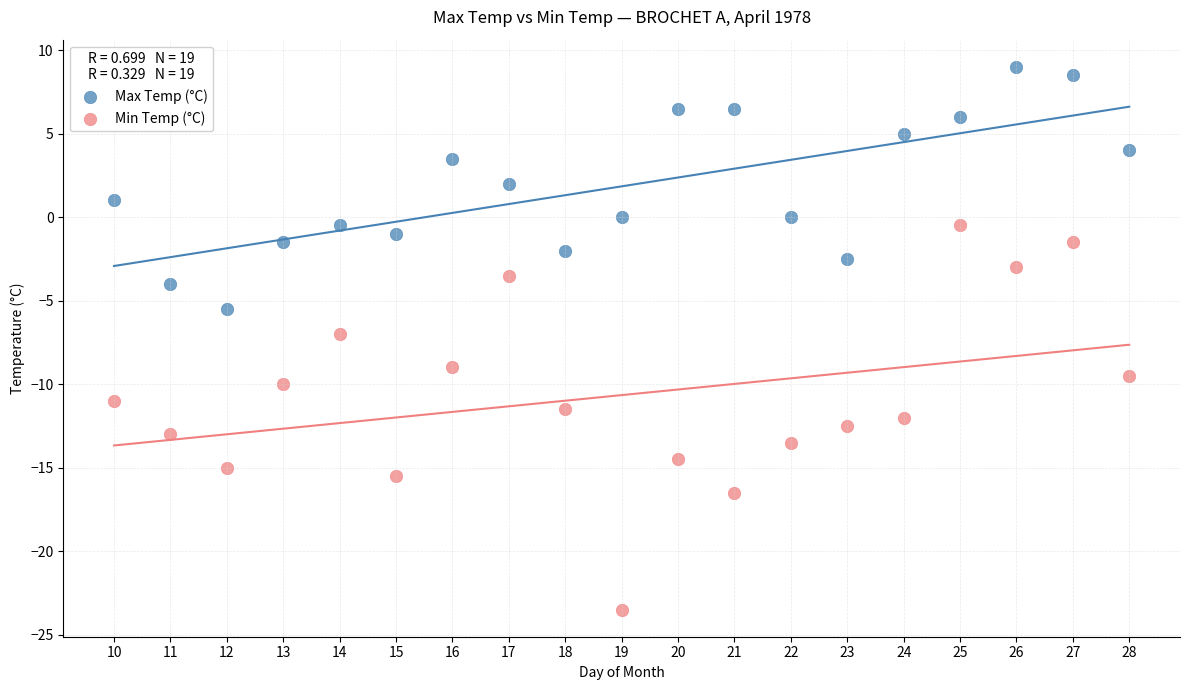

Which series contains the highest Y value?

Max Temp (°C)